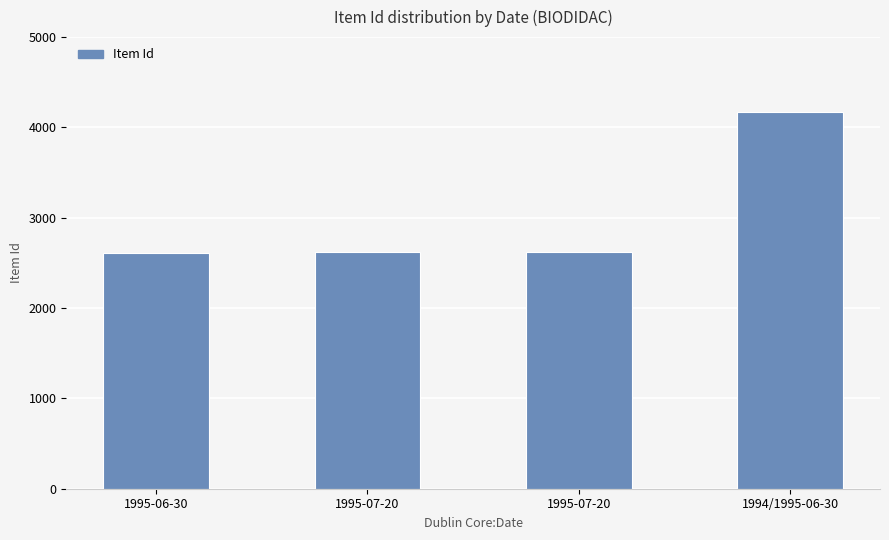

How many bars are there in total?

4